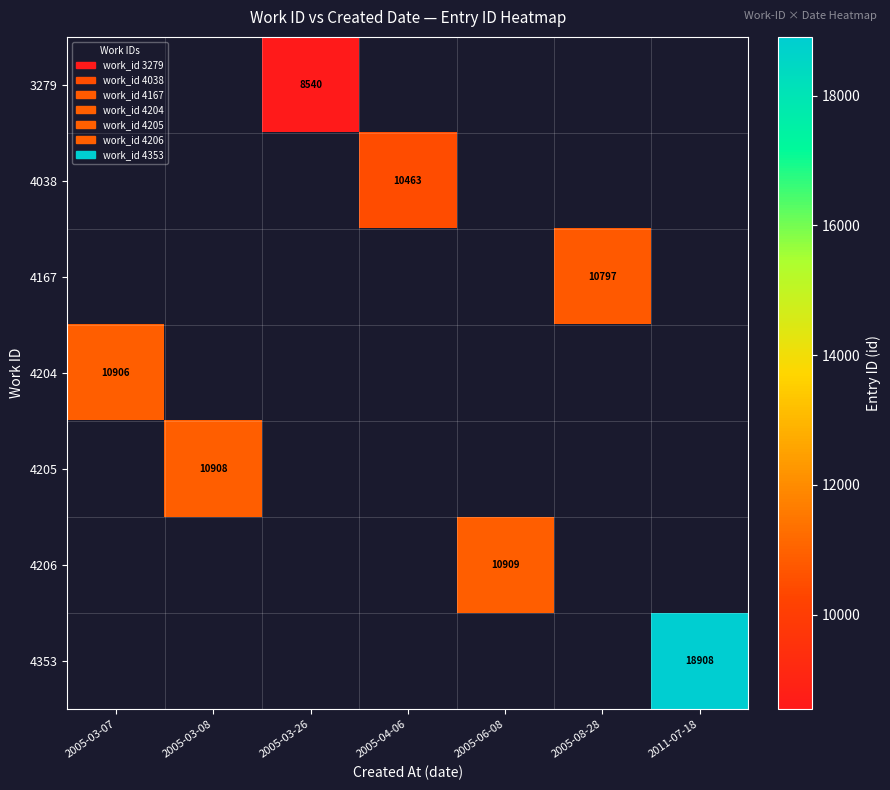

The 4206 series shows 4341 at 2005-06-08. True or false?

False